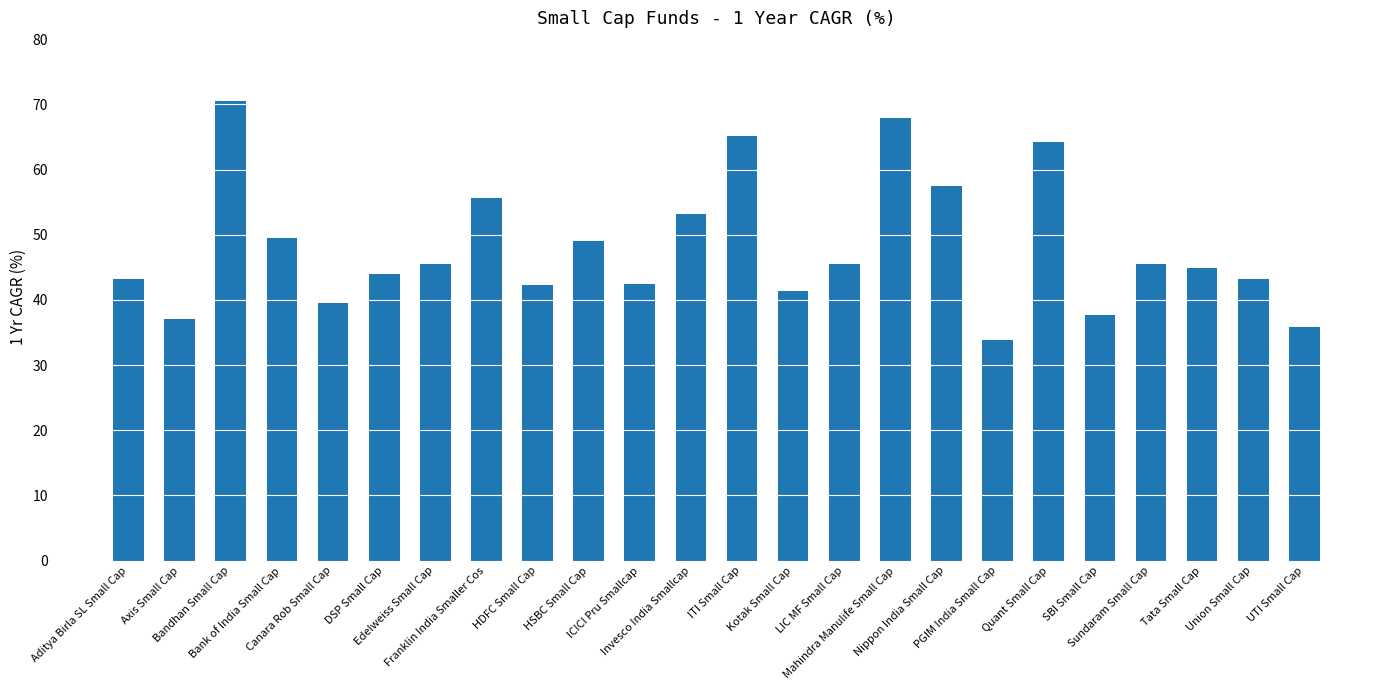

Which label corresponds to the largest value in the chart?

Bandhan Small Cap